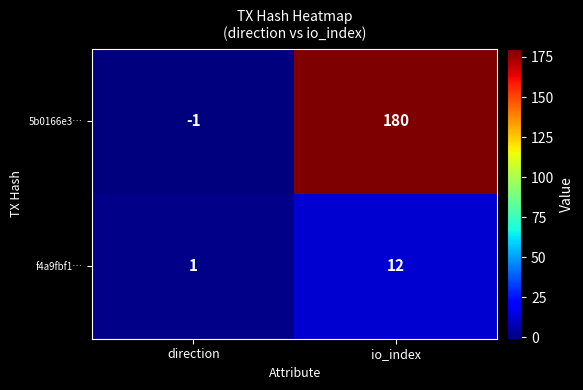

What is the difference between the maximum and minimum values in the 5b0166e3… series?

181